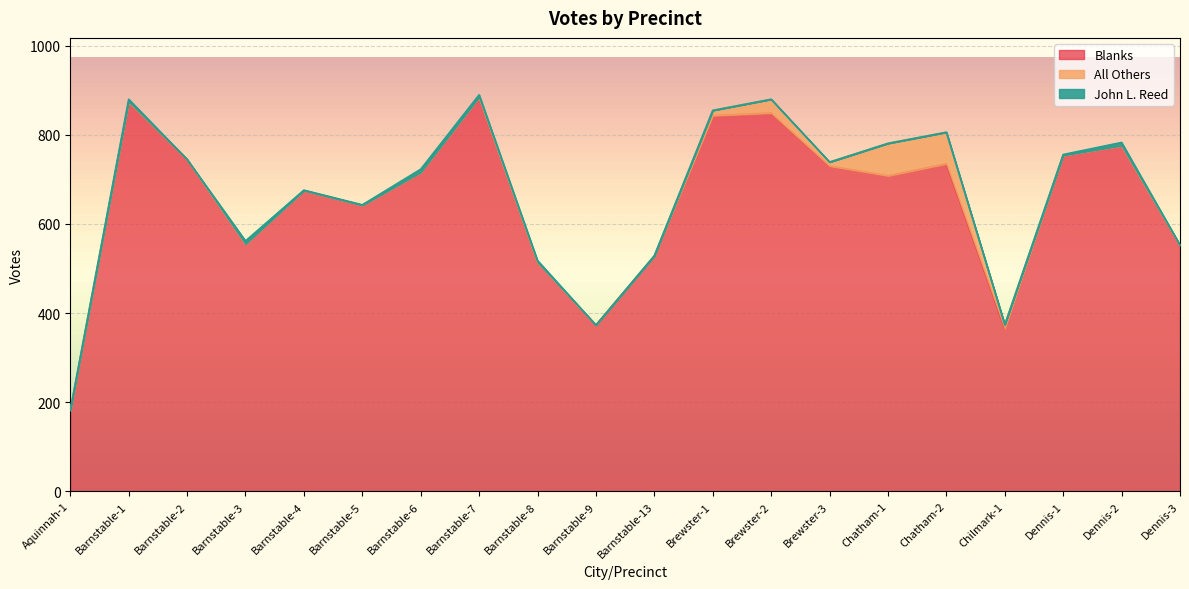

True or false: Blanks and John L. Reed cross at least once.

False